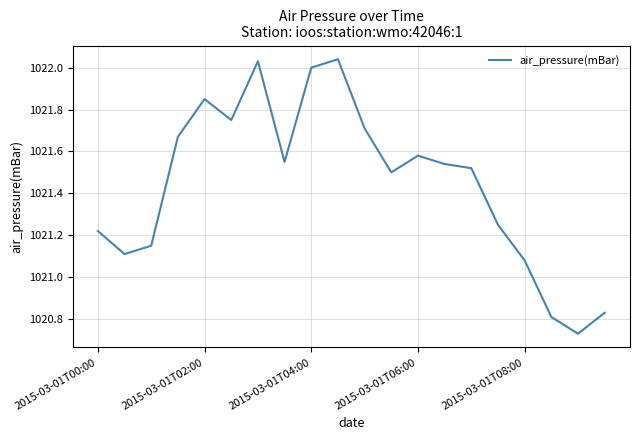

Does the chart display data point markers on the line(s)?

No